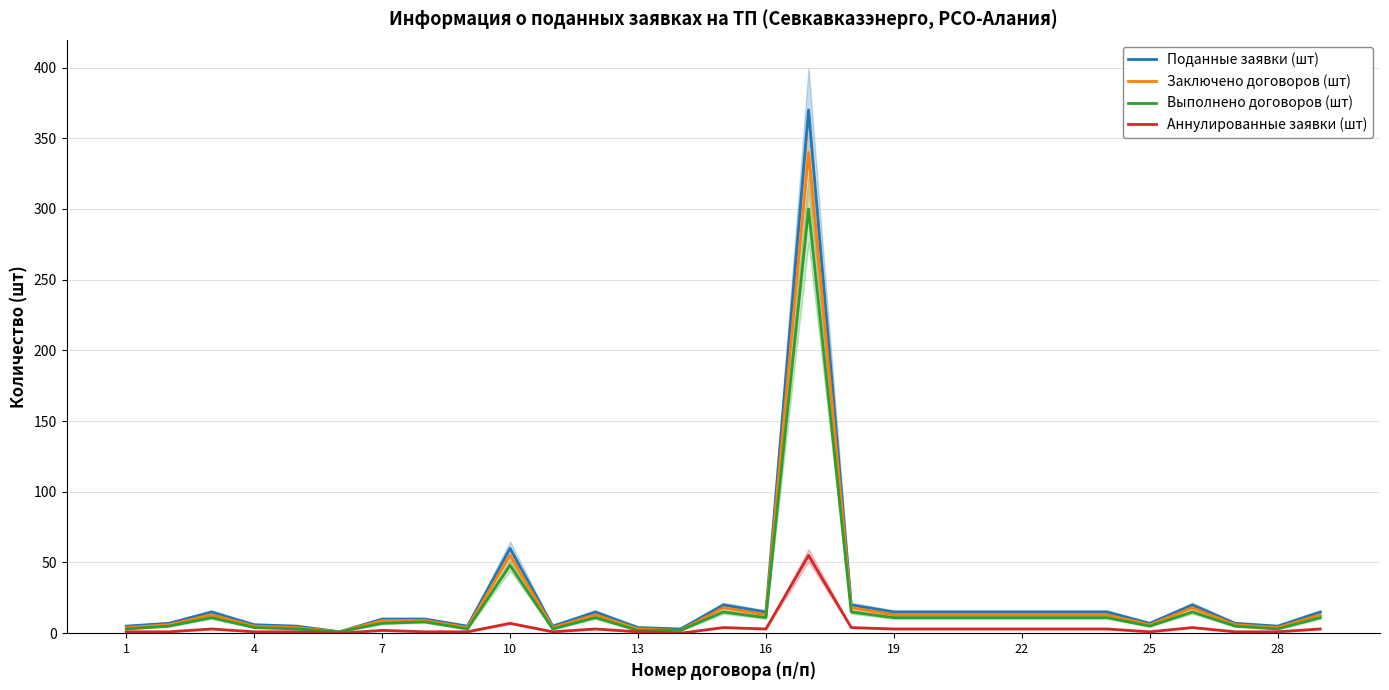

How many values in the Поданные заявки (шт) series exceed 15?

5